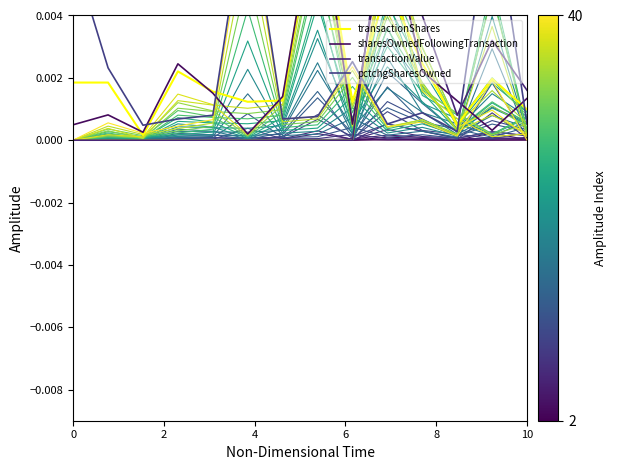

How many times do transactionShares and sharesOwnedFollowingTransaction cross each other?

8